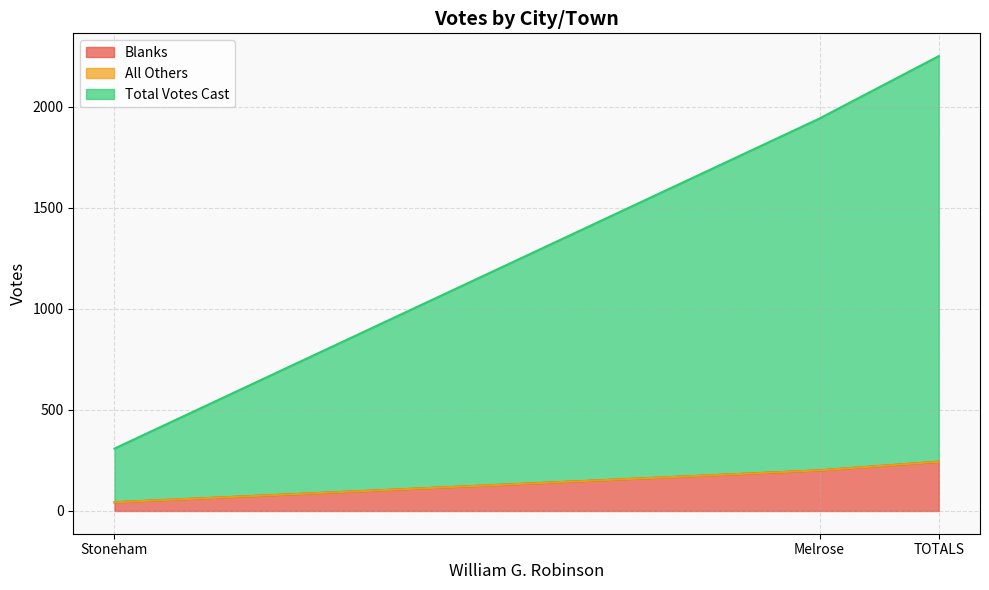

At which label does Blanks first exceed 201?

TOTALS